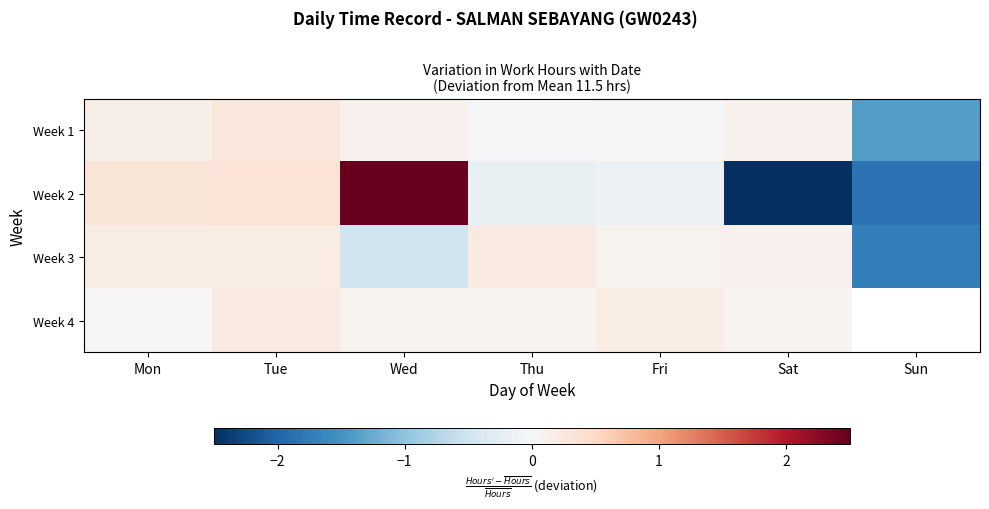

The Week 1 series shows -0.0 at Thu. True or false?

True